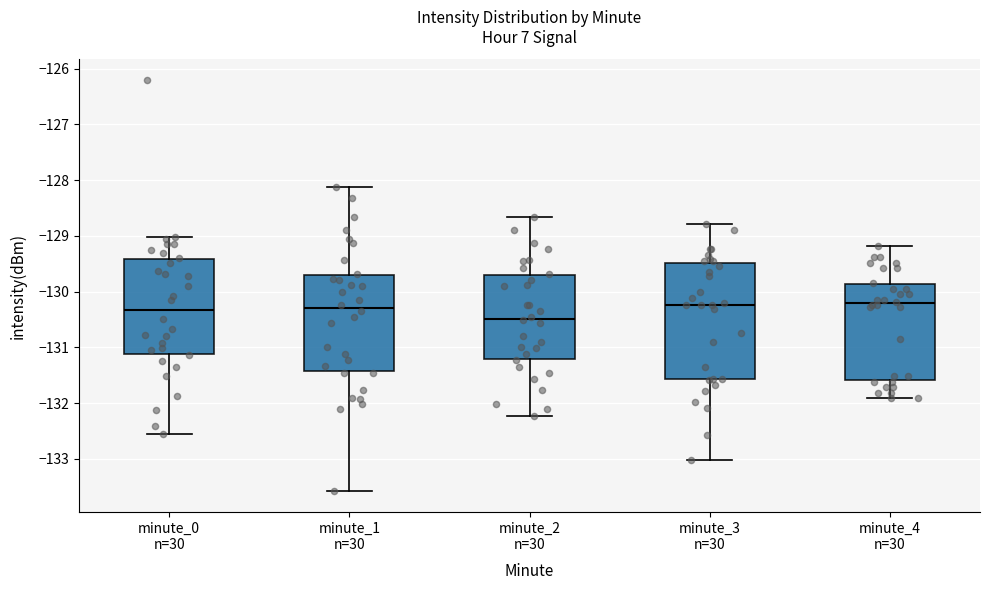

Where does the upper whisker of the box for minute_1 n=30 end on the y-axis? The values are not printed on the chart, so give them approximately, as read against the axis.

-128.1